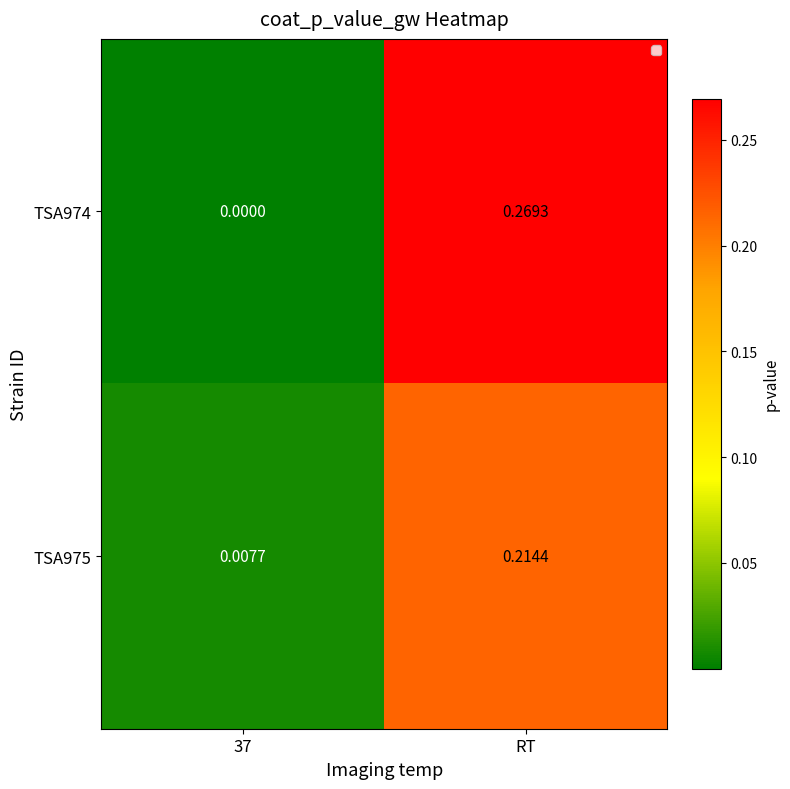

At which category is the sum across all series the highest?

RT